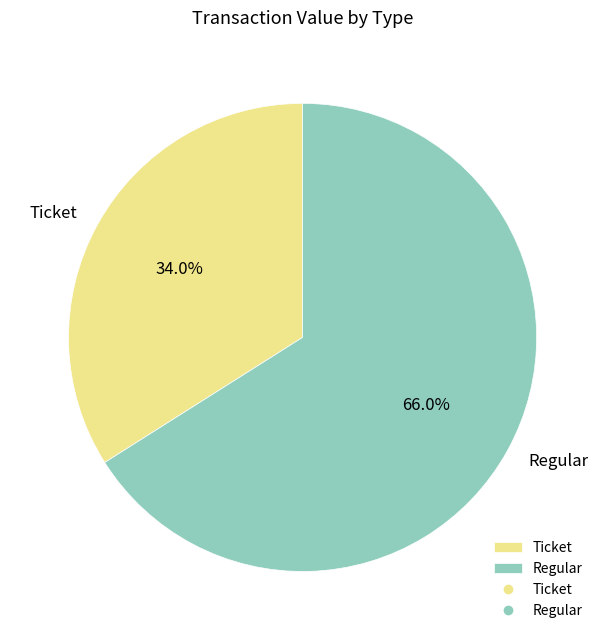

Which slice is the largest?

Regular